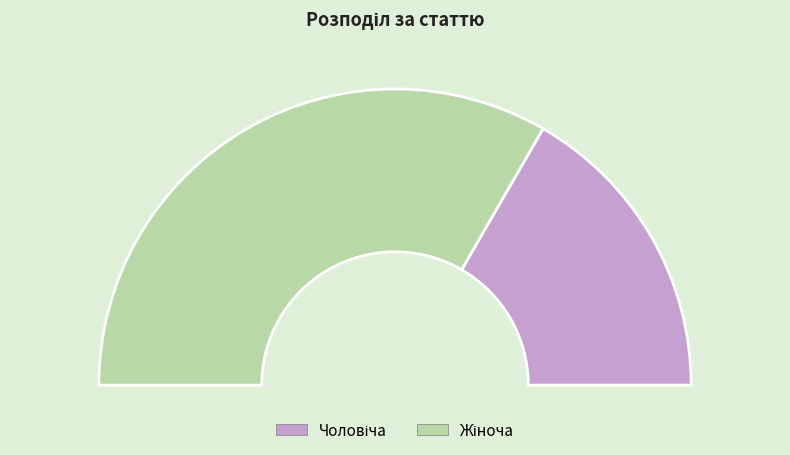

To the nearest percent, what is the combined percentage of Чоловіча and Жіноча?

100%